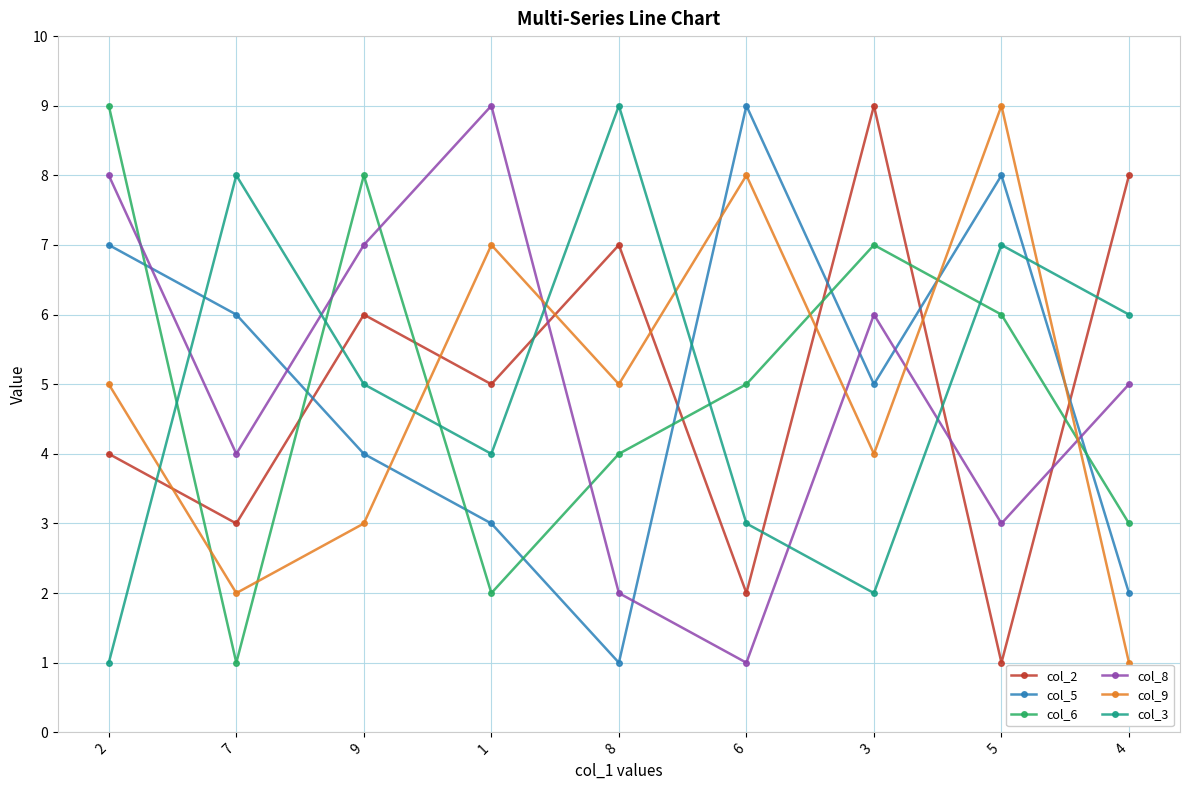

List the labels in order of col_8 value, largest first.

1, 2, 9, 3, 4, 7, 5, 8, 6